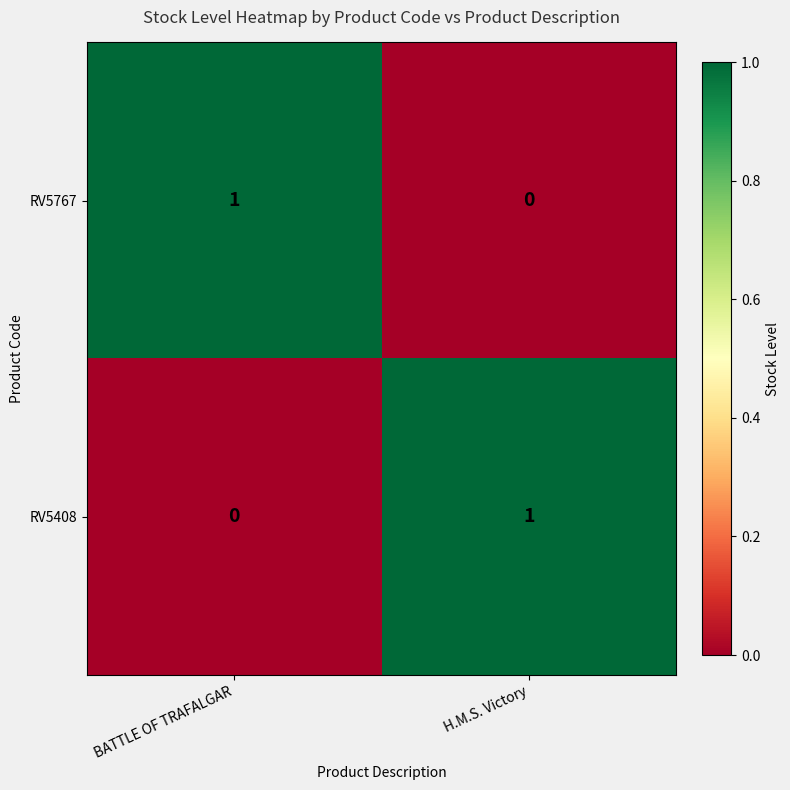

Is it true that RV5408 equals 0 at H.M.S. Victory?

False